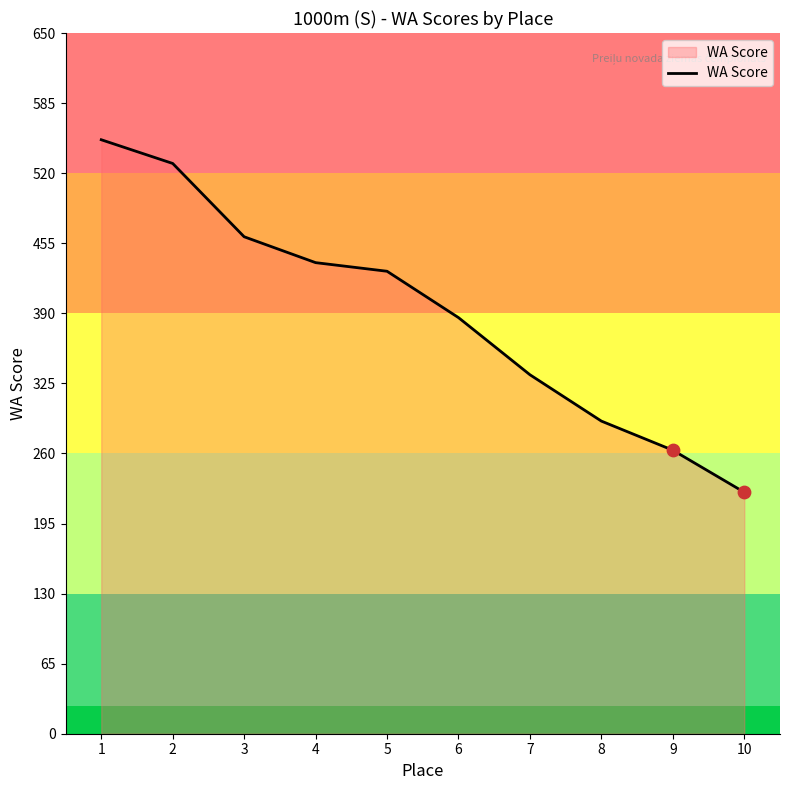

What is the change in value from 9 to 10?

-39